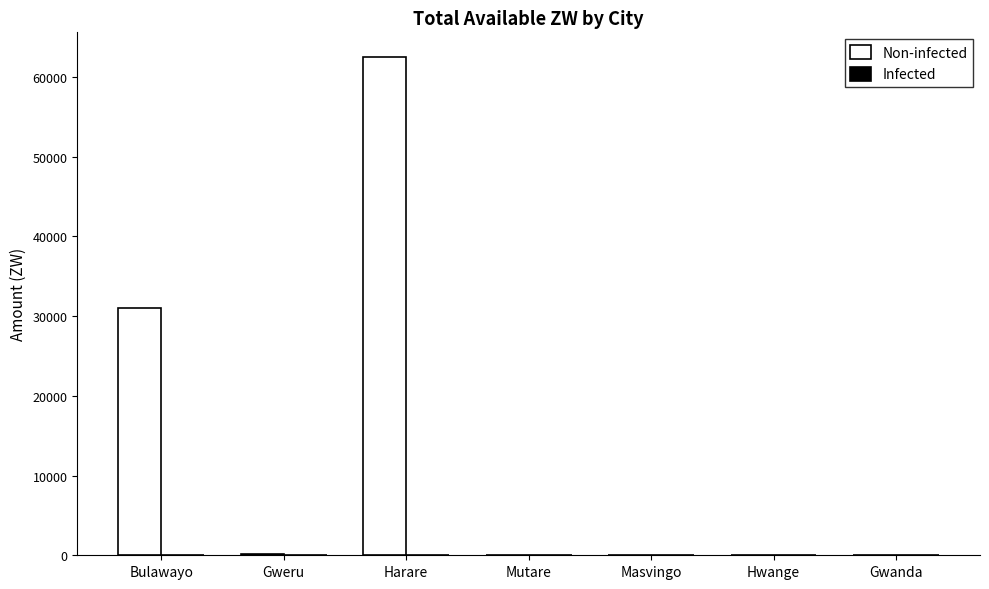

What is the change in value from Bulawayo to Hwange?

-31071.3